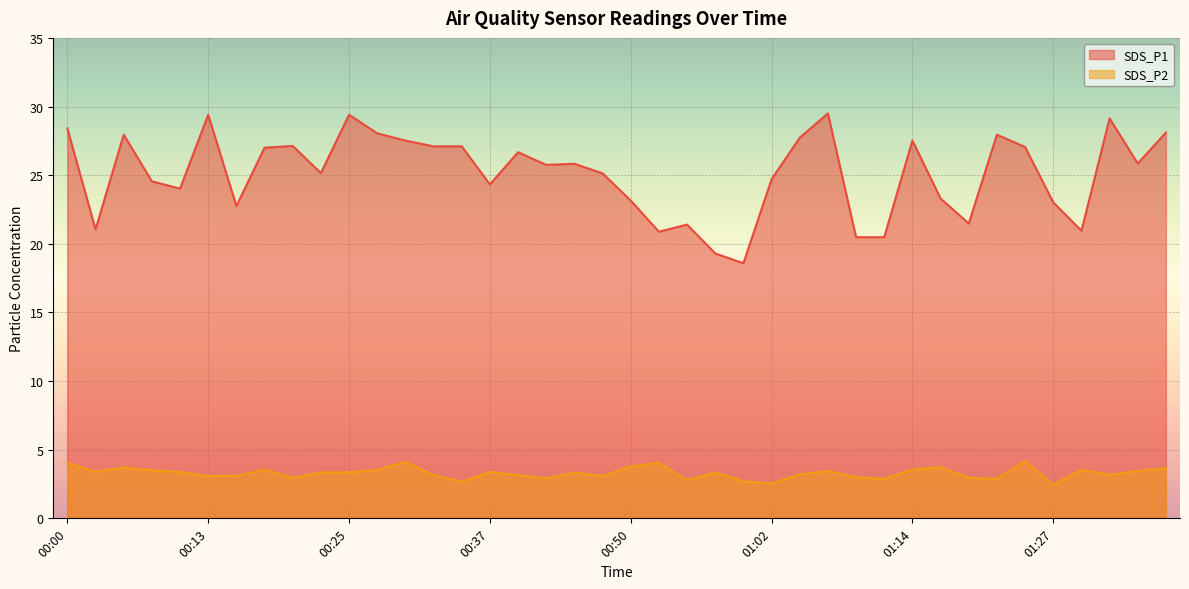

The value of SDS_P2 at 00:37 is 3.4. True or false?

True